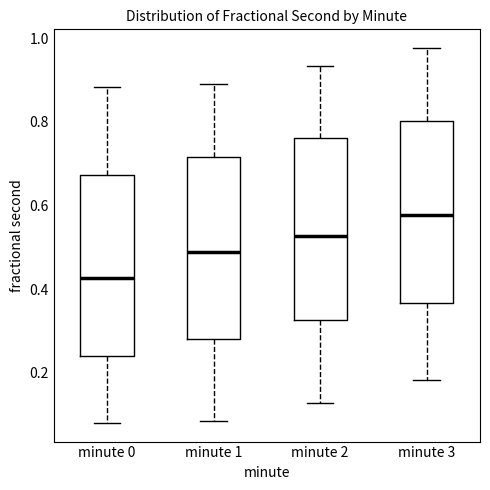

Reading left to right, transcribe this box plot: for each box, give where its median line is, the range the box spans, and where its two whiskers end, as read against the y-axis. The values are not printed on the chart, so give them approximately, as read against the axis.

minute 0: median 0.42, box 0.24 to 0.68, whiskers 0.08 to 0.88
minute 1: median 0.48, box 0.28 to 0.72, whiskers 0.08 to 0.88
minute 2: median 0.52, box 0.32 to 0.76, whiskers 0.12 to 0.94
minute 3: median 0.58, box 0.36 to 0.80, whiskers 0.18 to 0.98